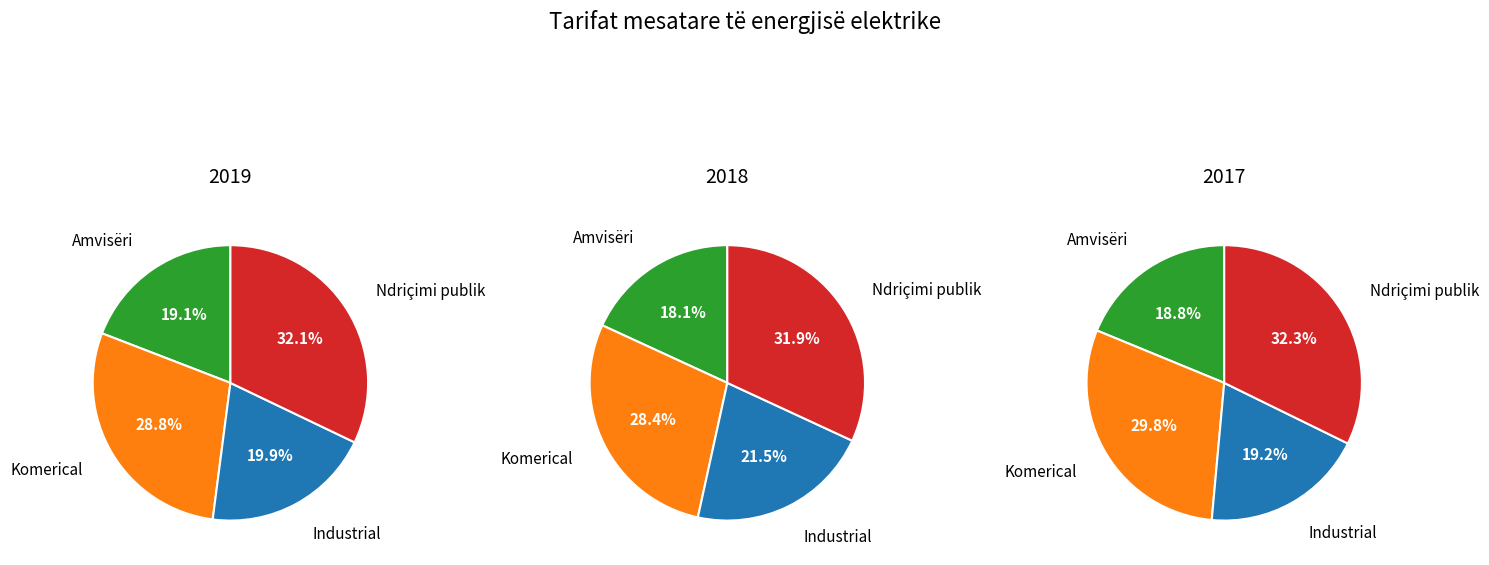

True or false: Amvisëri accounts for 19% of the total.

True